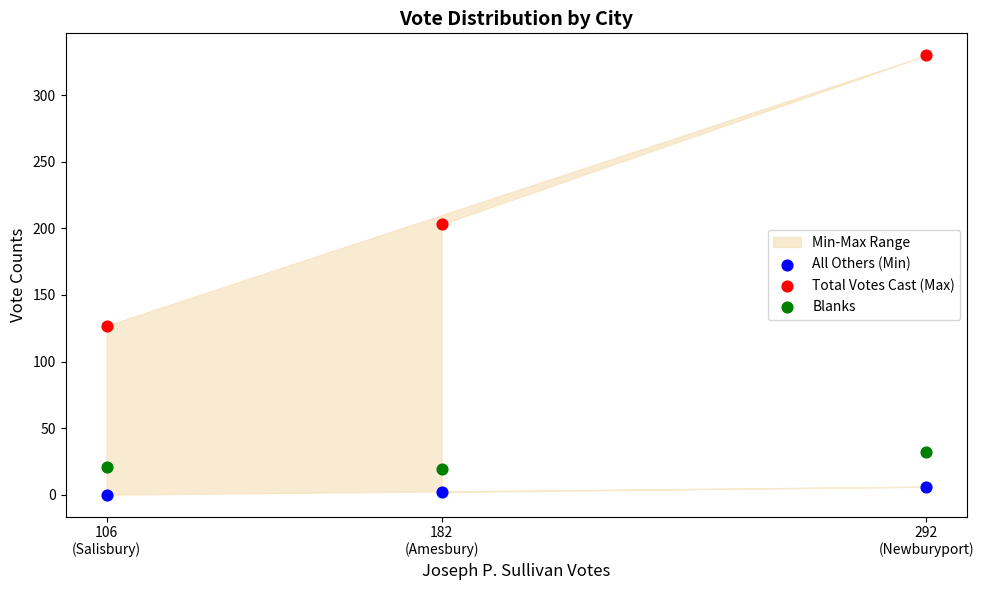

Which series has the largest Y range (max minus min)?

Total Votes Cast (Max)